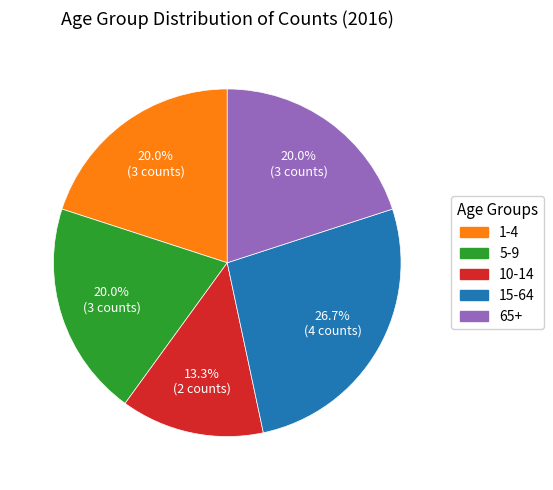

Does any single category account for the majority?

No